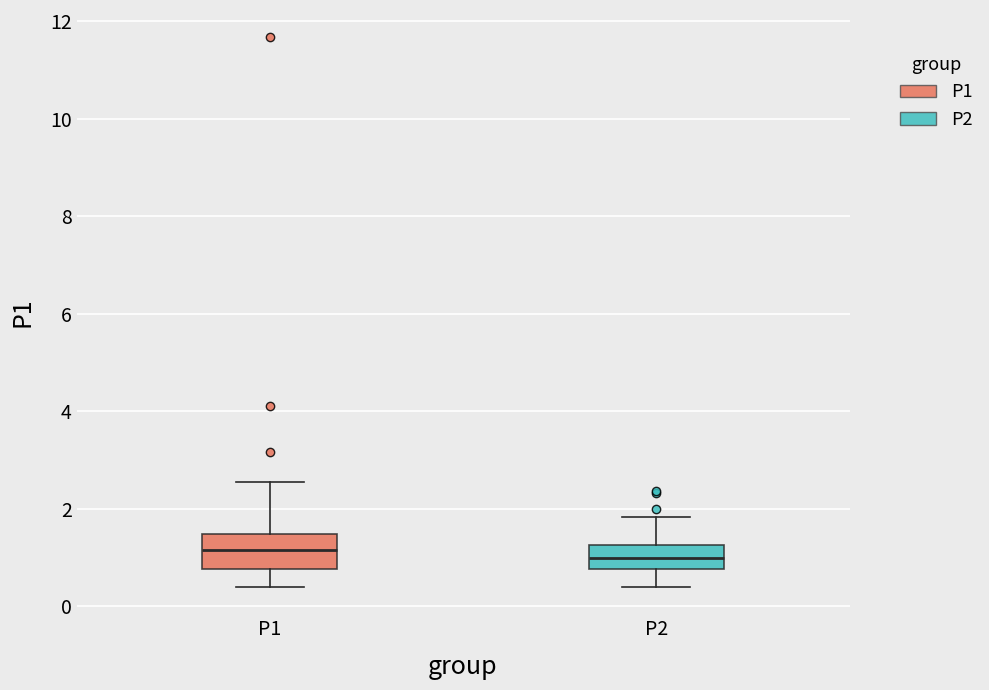

Where does the lower whisker of the box for P1 end on the y-axis? The values are not printed on the chart, so give them approximately, as read against the axis.

0.4